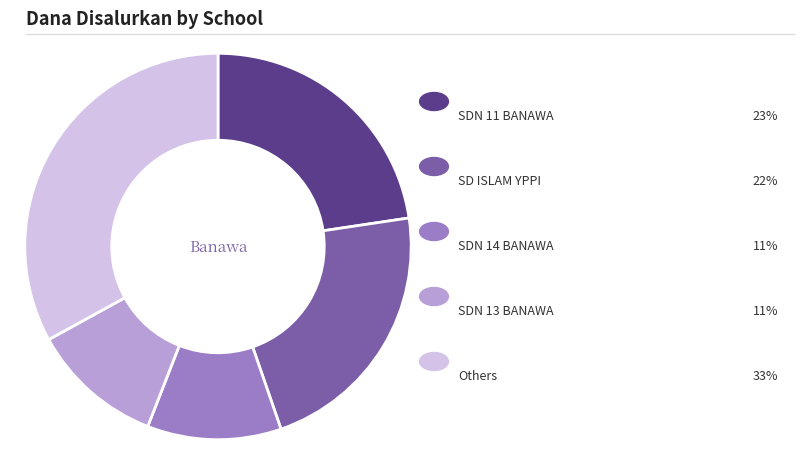

Does any single category account for the majority?

No